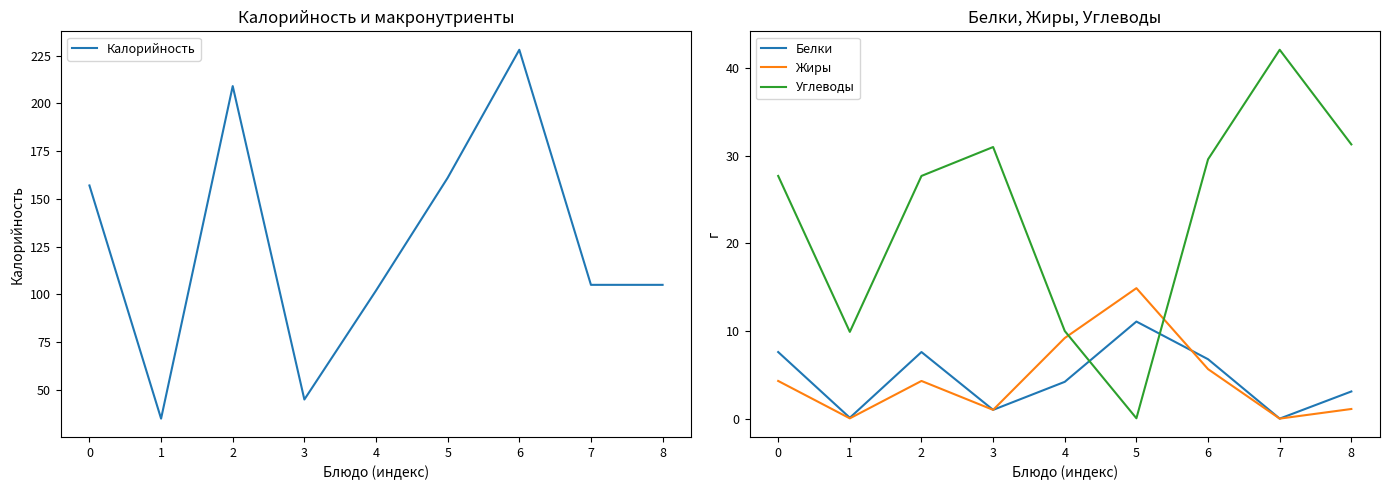

Which series has the largest range (max minus min)?

Калорийность